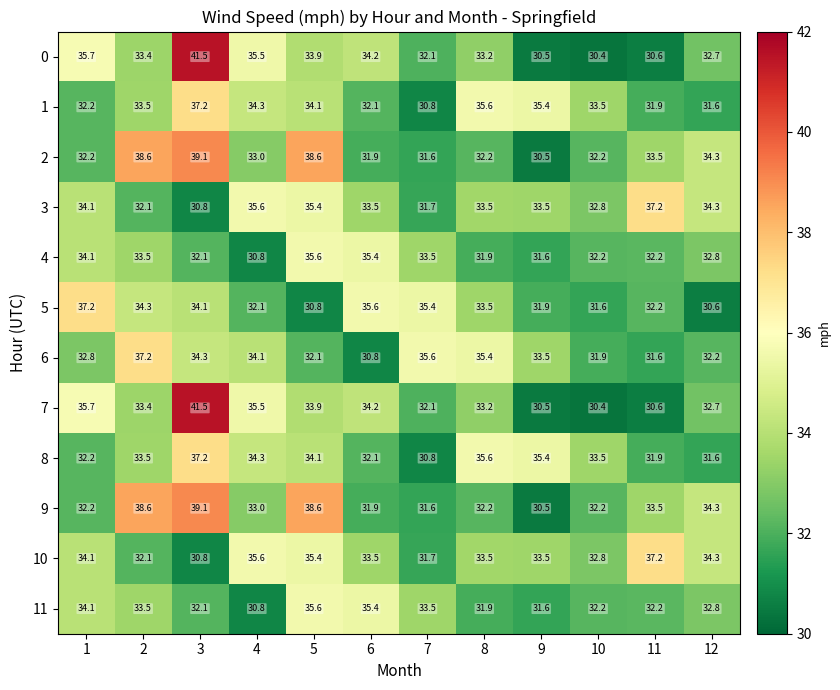

What is the difference between the second highest and second lowest values in the 3 series?

3.9